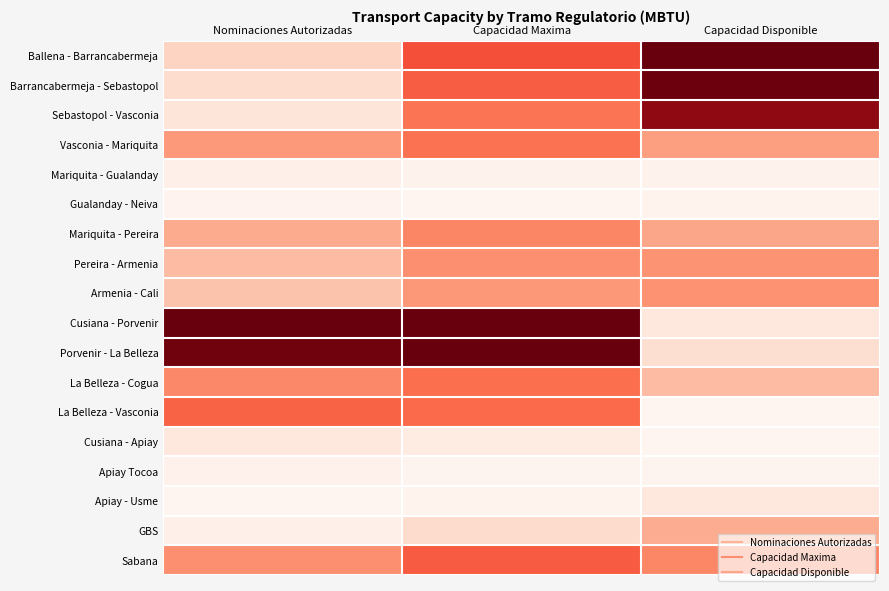

Reading left to right, list all the values displayed in this chart.

Ballena - Barrancabermeja: Nominaciones Autorizadas=0.2	Capacidad Maxima=0.6	Capacidad Disponible=1.0
Barrancabermeja - Sebastopol: Nominaciones Autorizadas=0.1	Capacidad Maxima=0.5	Capacidad Disponible=1.0
Sebastopol - Vasconia: Nominaciones Autorizadas=0.1	Capacidad Maxima=0.5	Capacidad Disponible=0.9
Vasconia - Mariquita: Nominaciones Autorizadas=0.4	Capacidad Maxima=0.5	Capacidad Disponible=0.3
Mariquita - Gualanday: Nominaciones Autorizadas=0.0	Capacidad Maxima=0.0	Capacidad Disponible=0.0
Gualanday - Neiva: Nominaciones Autorizadas=0.0	Capacidad Maxima=0.0	Capacidad Disponible=0.0
Mariquita - Pereira: Nominaciones Autorizadas=0.3	Capacidad Maxima=0.4	Capacidad Disponible=0.3
Pereira - Armenia: Nominaciones Autorizadas=0.2	Capacidad Maxima=0.4	Capacidad Disponible=0.4
Armenia - Cali: Nominaciones Autorizadas=0.2	Capacidad Maxima=0.4	Capacidad Disponible=0.4
Cusiana - Porvenir: Nominaciones Autorizadas=1.0	Capacidad Maxima=1.0	Capacidad Disponible=0.1
Porvenir - La Belleza: Nominaciones Autorizadas=1.0	Capacidad Maxima=1.0	Capacidad Disponible=0.1
La Belleza - Cogua: Nominaciones Autorizadas=0.4	Capacidad Maxima=0.5	Capacidad Disponible=0.2
La Belleza - Vasconia: Nominaciones Autorizadas=0.5	Capacidad Maxima=0.5	Capacidad Disponible=0.0
Cusiana - Apiay: Nominaciones Autorizadas=0.1	Capacidad Maxima=0.1	Capacidad Disponible=0.0
Apiay Tocoa: Nominaciones Autorizadas=0.0	Capacidad Maxima=0.0	Capacidad Disponible=0.0
Apiay - Usme: Nominaciones Autorizadas=0.0	Capacidad Maxima=0.0	Capacidad Disponible=0.1
GBS: Nominaciones Autorizadas=0.0	Capacidad Maxima=0.1	Capacidad Disponible=0.3
Sabana: Nominaciones Autorizadas=0.4	Capacidad Maxima=0.5	Capacidad Disponible=0.4